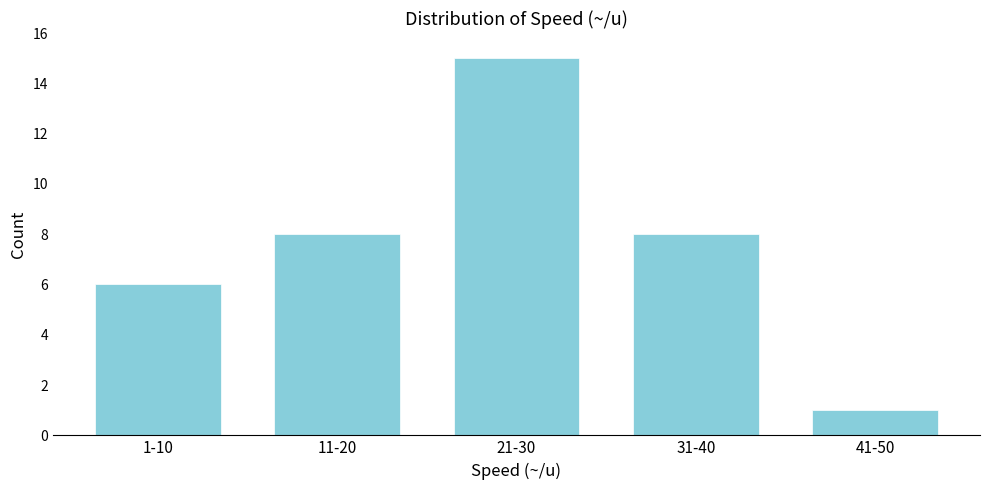

Reading left to right, list all the values displayed in this chart.

6	8	15	8	1